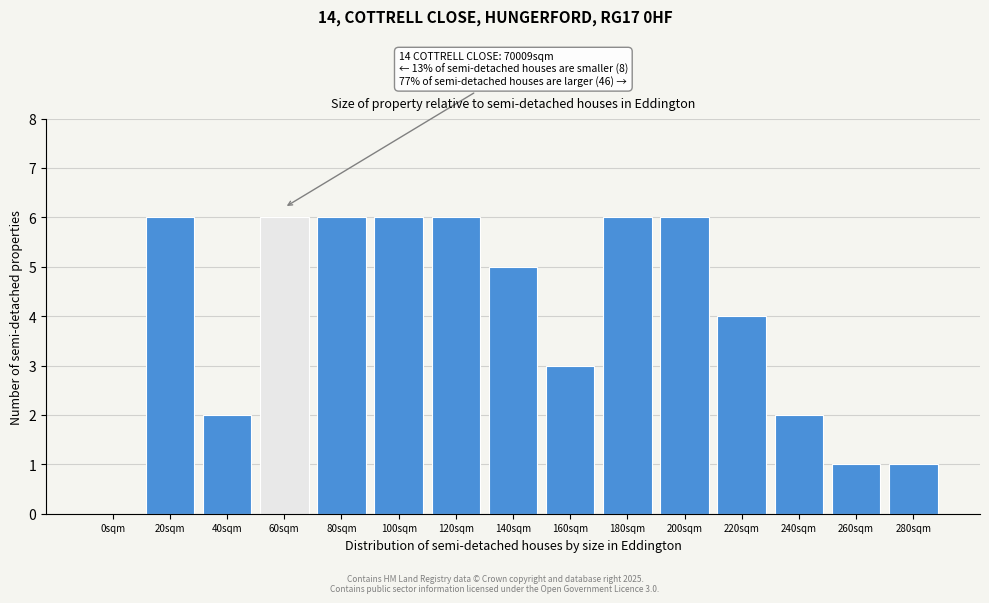

Reading left to right, transcribe all the data shown in this chart.

0sqm=0	20sqm=6	40sqm=2	60sqm=6	80sqm=6	100sqm=6	120sqm=6	140sqm=5	160sqm=3	180sqm=6	200sqm=6	220sqm=4	240sqm=2	260sqm=1	280sqm=1